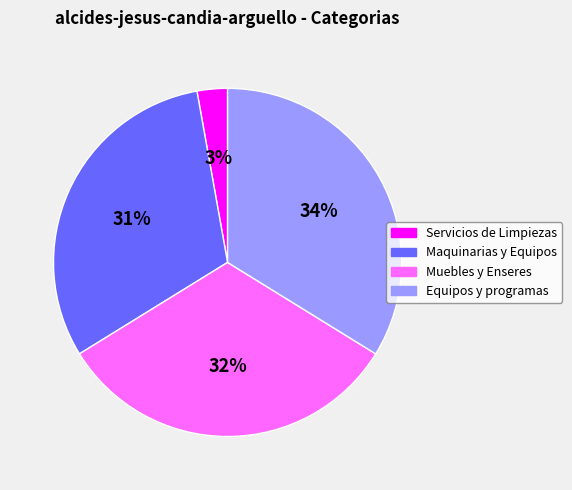

Count the number of slices in the pie.

4